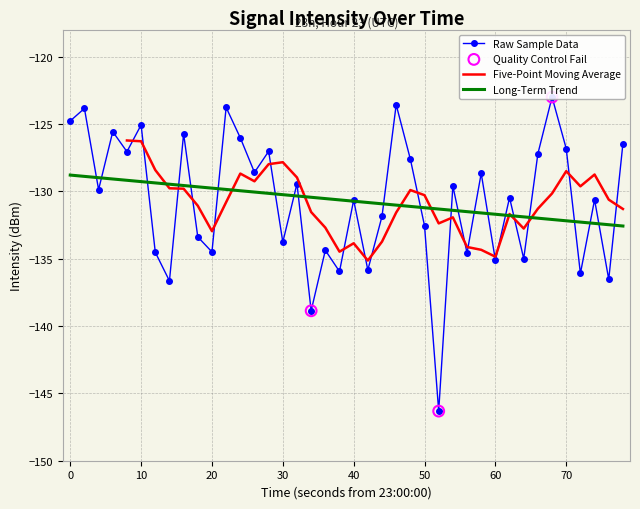

The Five-Point Moving Average series shows -194.7 at 60. True or false?

False